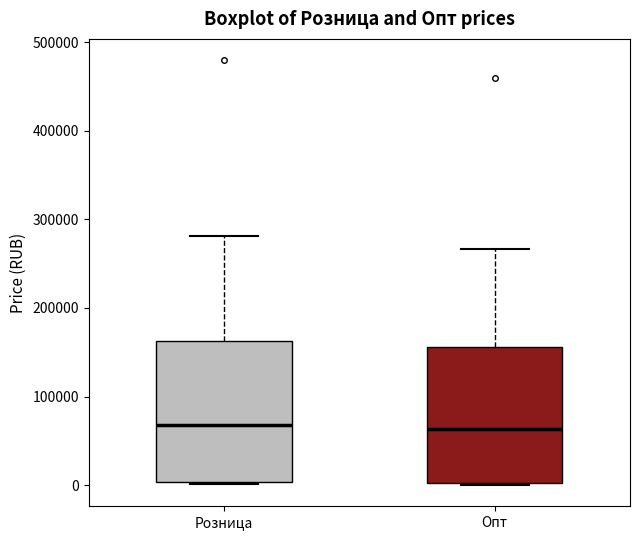

Reading left to right, transcribe this box plot: for each box, give where its median line is, the range the box spans, and where its two whiskers end, as read against the y-axis. The values are not printed on the chart, so give them approximately, as read against the axis.

Розница: median 70000, box 0 to 160000, whiskers 0 to 280000
Опт: median 60000, box 0 to 160000, whiskers 0 to 270000